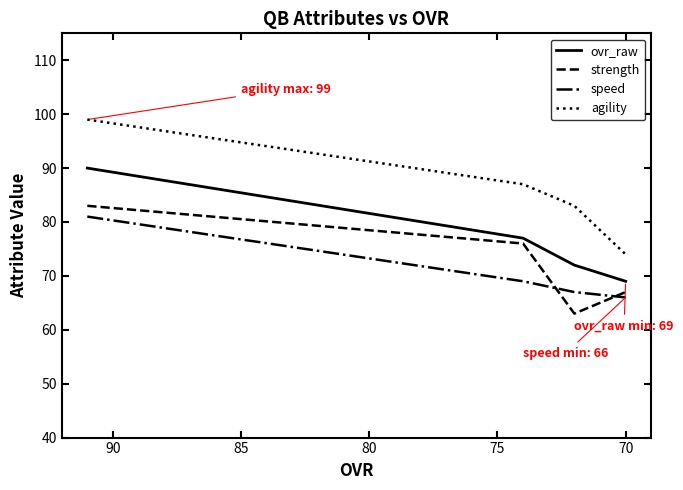

How many strength values are between 67 and 83?

3